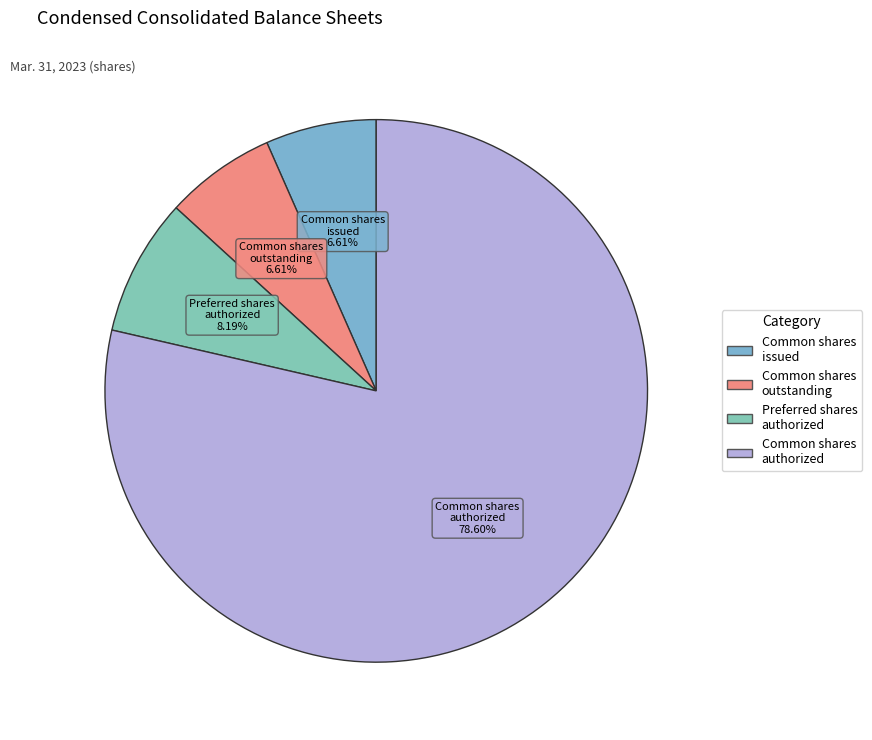

Combined, do Common shares outstanding and Preferred shares authorized account for over 50%?

No